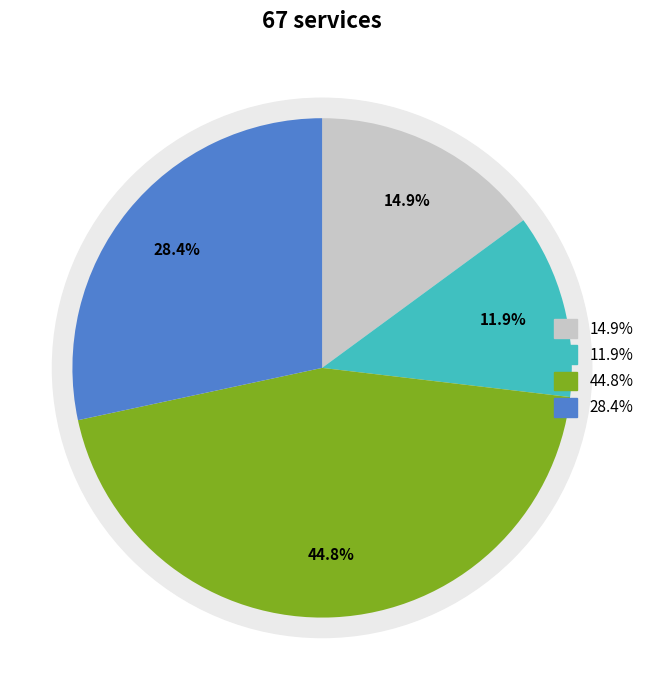

The 2023 slice represents 33% of the pie. True or false?

False